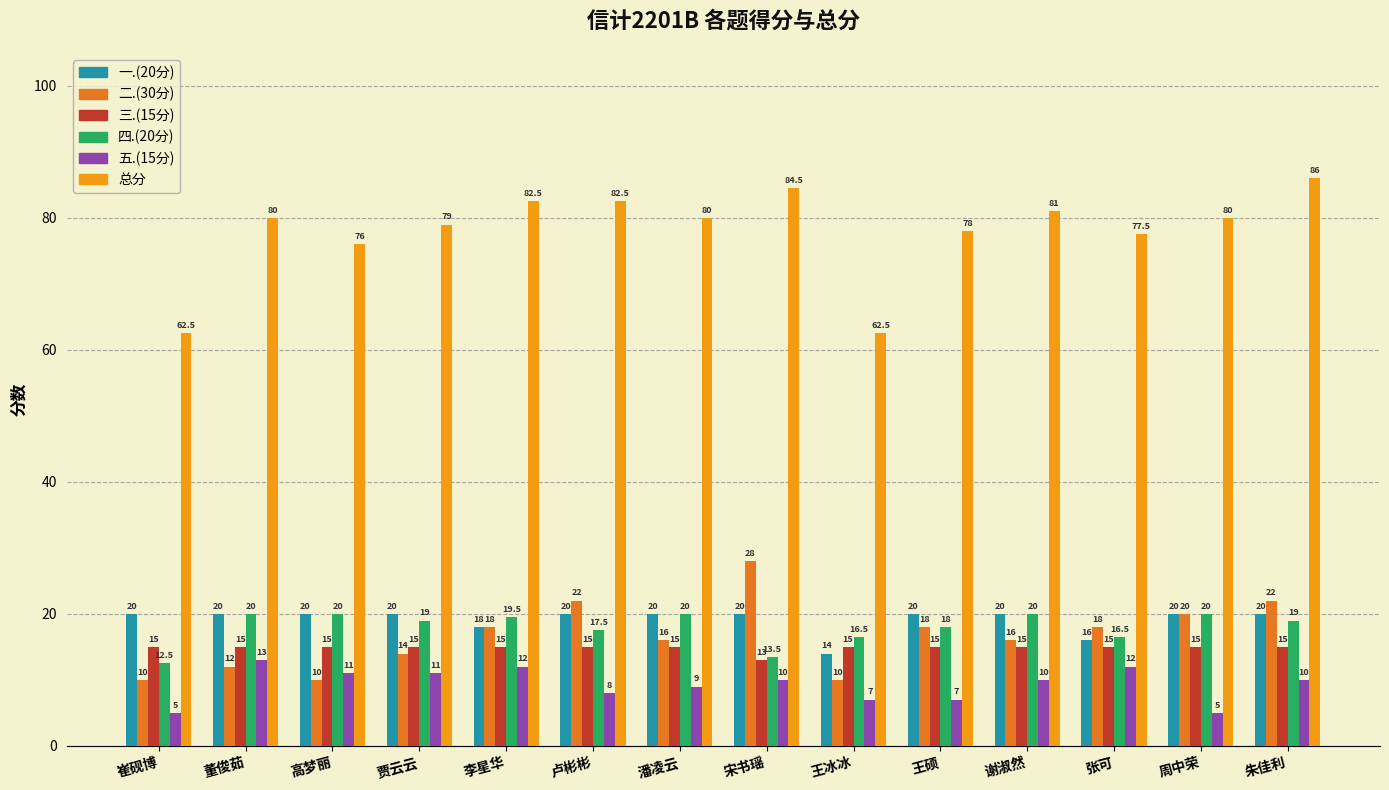

What is the minimum value for 二.(30分)?

10.0